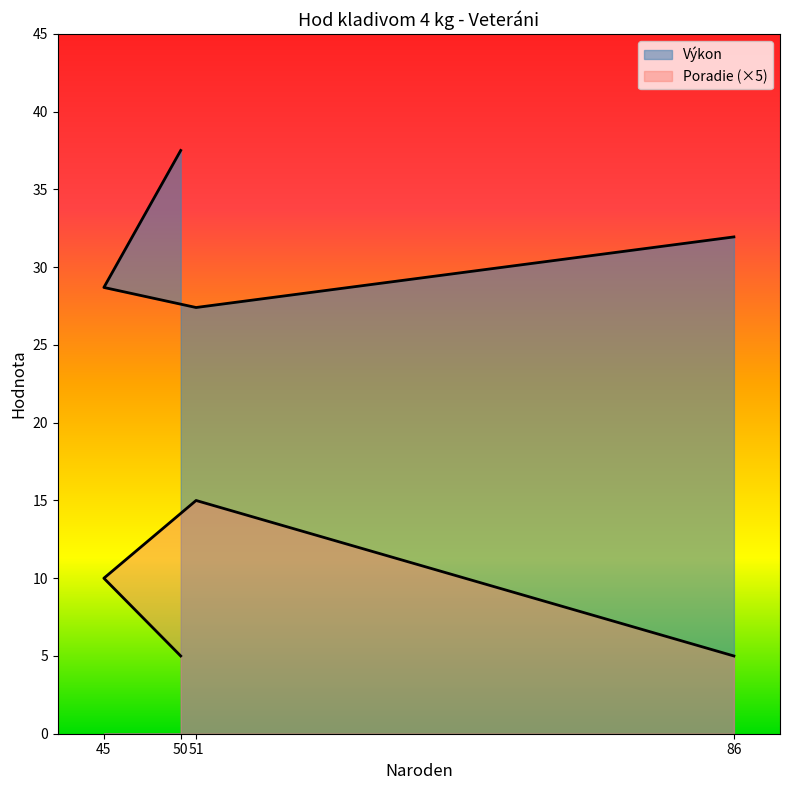

True or false: Výkon has a value of 27.4 at 51.

True